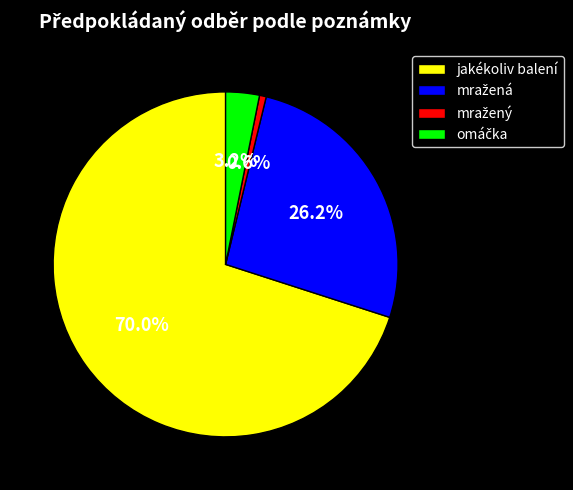

What percentage is the jakékoliv balení slice, to the nearest percent?

70%